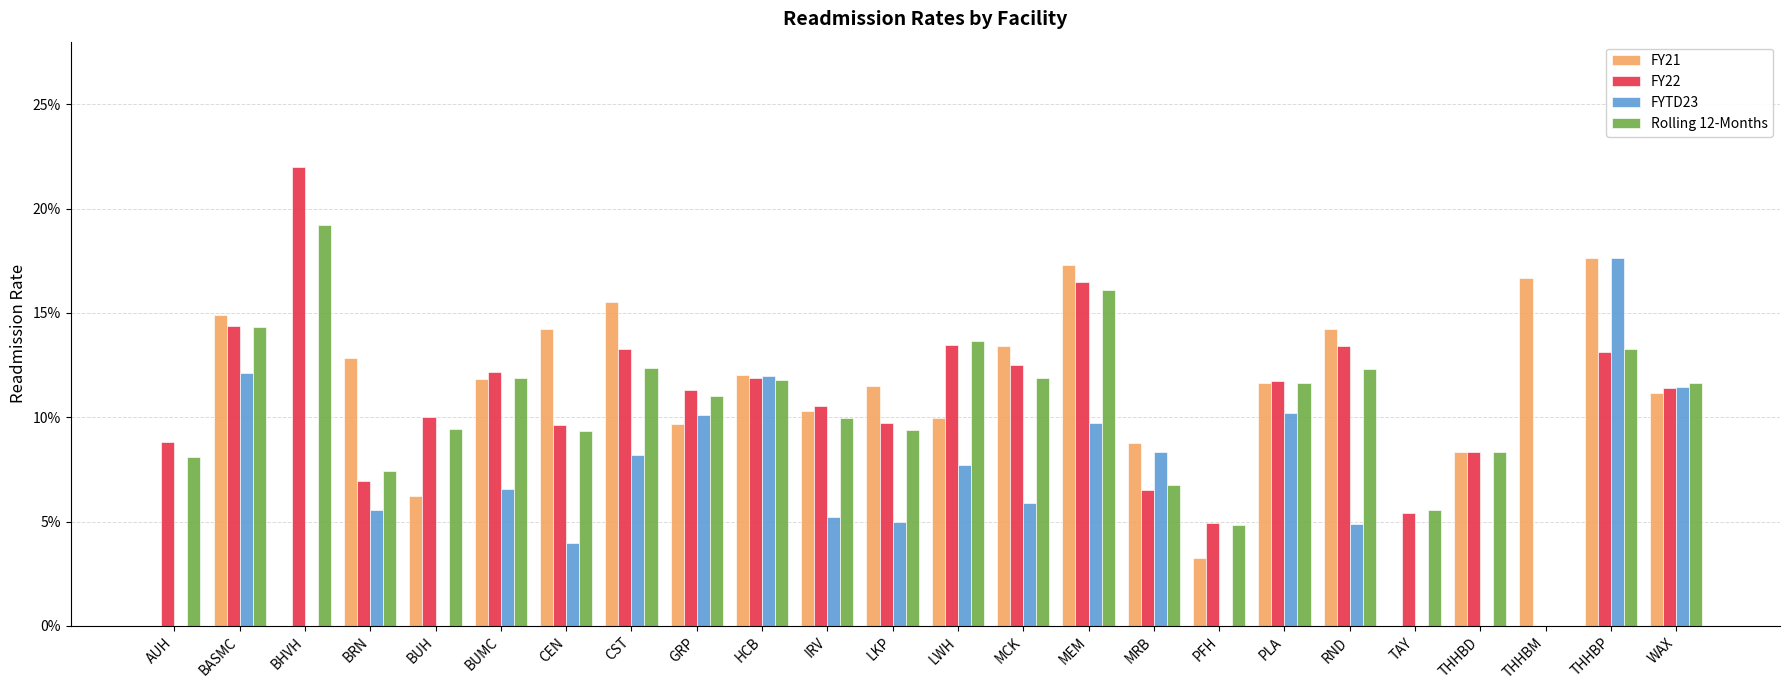

What is the sum of the FY22 values at RND and BUH?

0.2